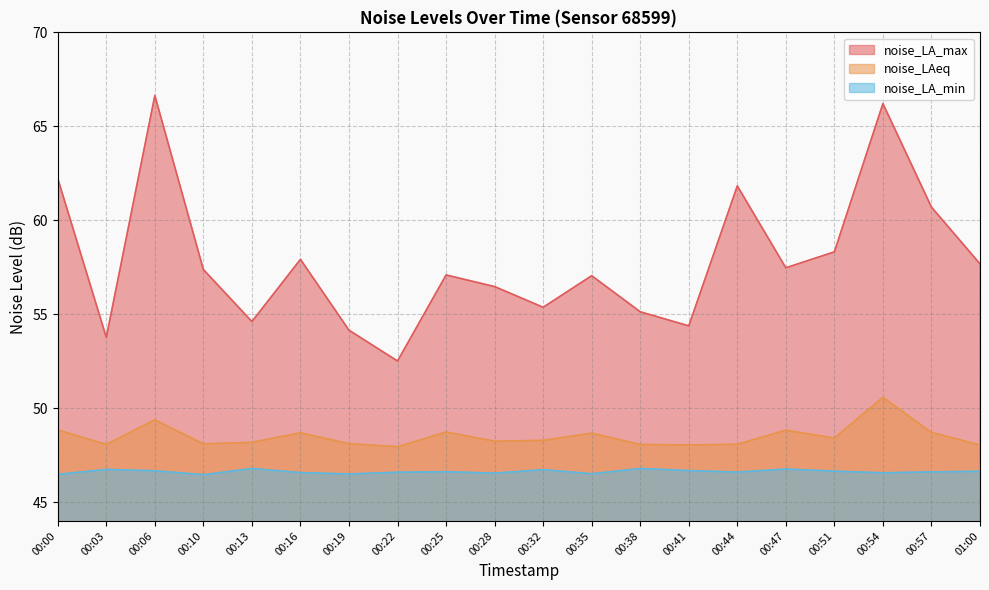

What is the label of the 14th point from the right?

00:19